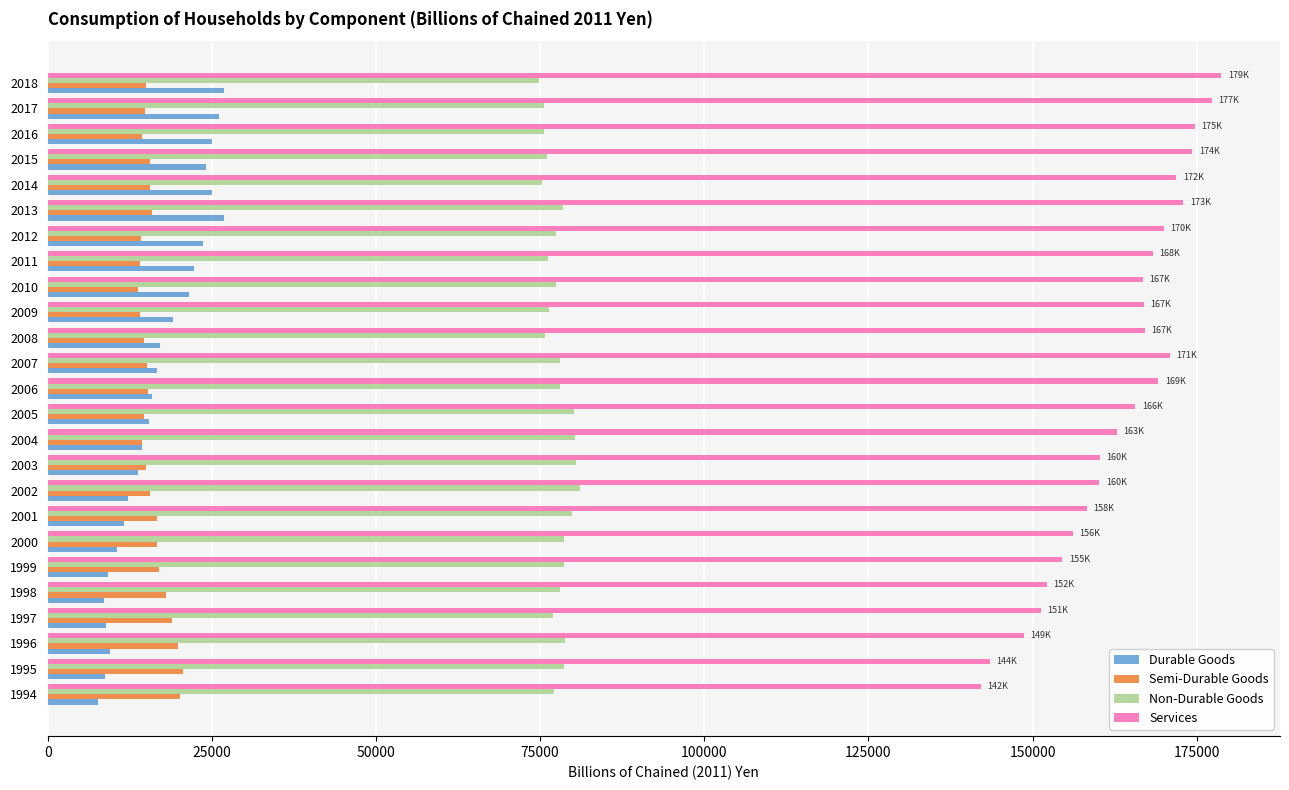

What is the average value of the Services series?

163376.4